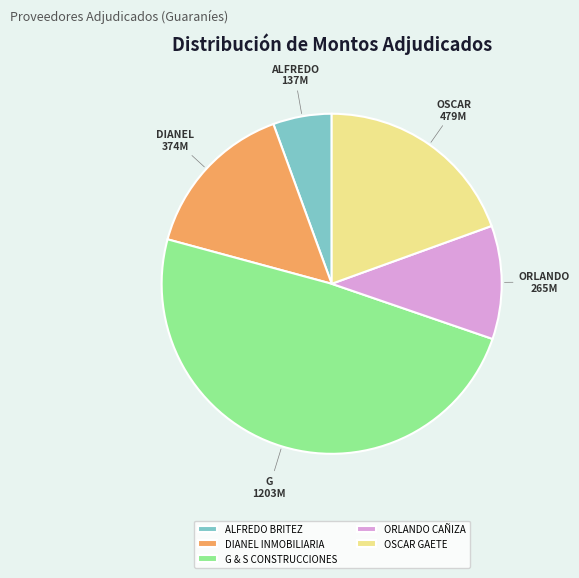

Which slice is the smallest?

ALFREDO BRITEZ